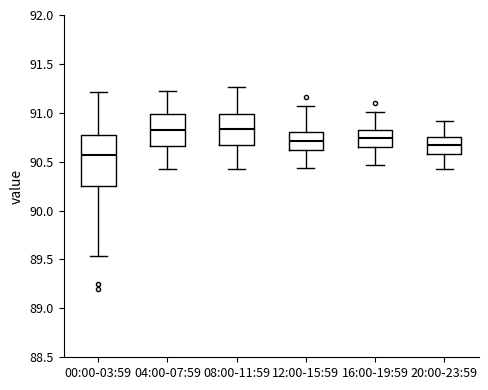

Which box has the lowest median line?

00:00-03:59